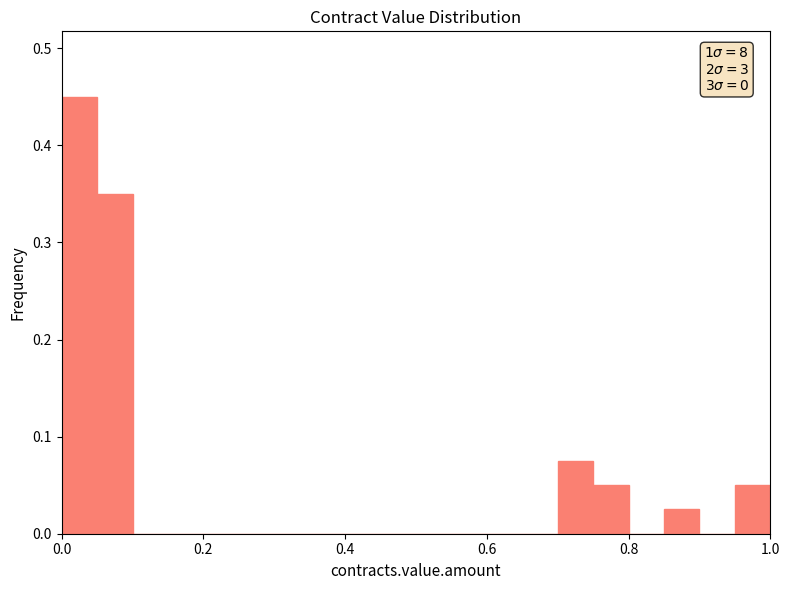

Read against the x-axis, roughly where is the centre of the tallest bar?

0.02